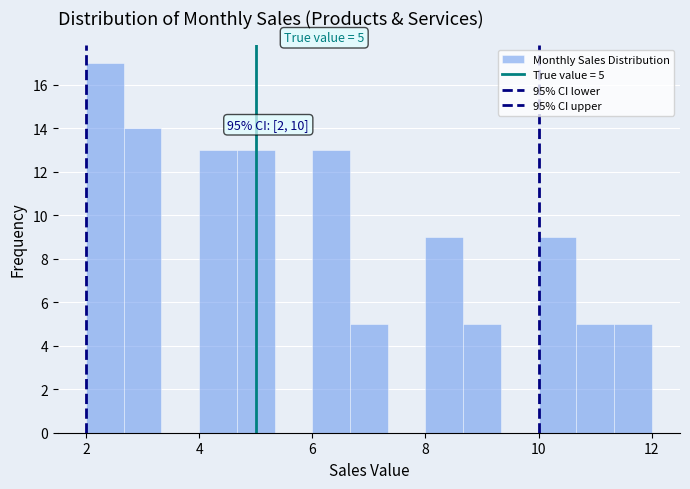

Read against the x-axis, roughly where is the centre of the tallest bar?

2.4